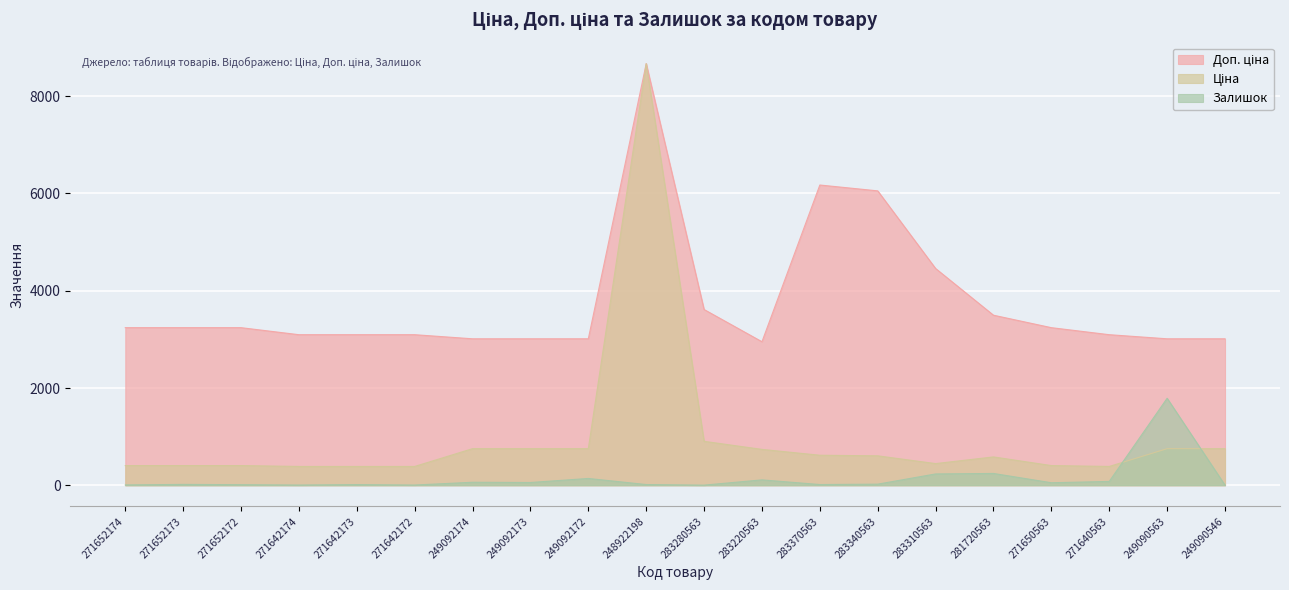

True or false: Залишок and Доп. ціна cross at least once.

False